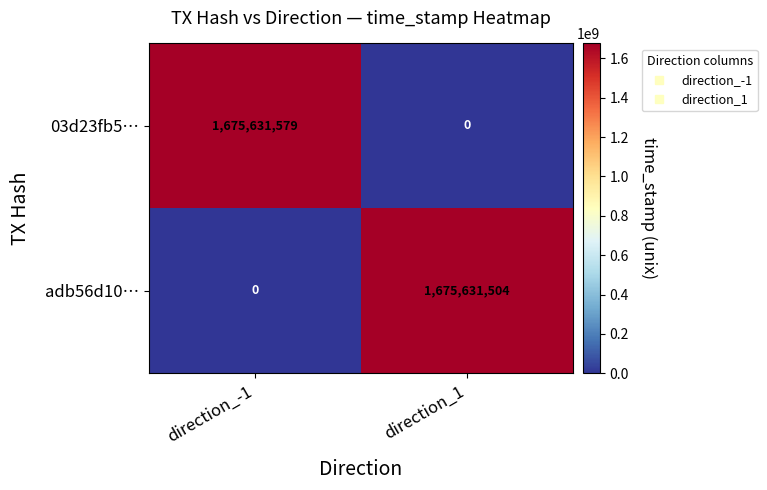

What is the difference between the 03d23fb5… values at direction_-1 and direction_1?

1675631579